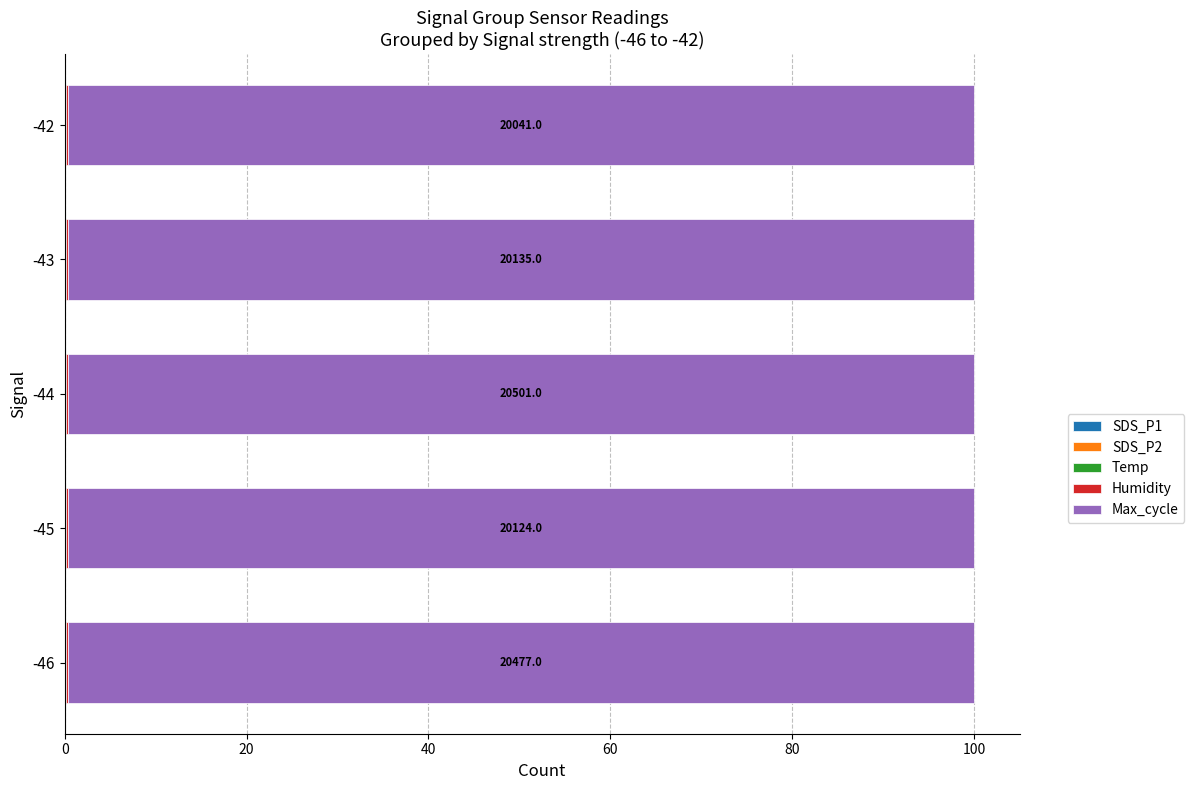

List the series in order of their peak value, highest first.

Max_cycle, Humidity, Temp, SDS_P1, SDS_P2